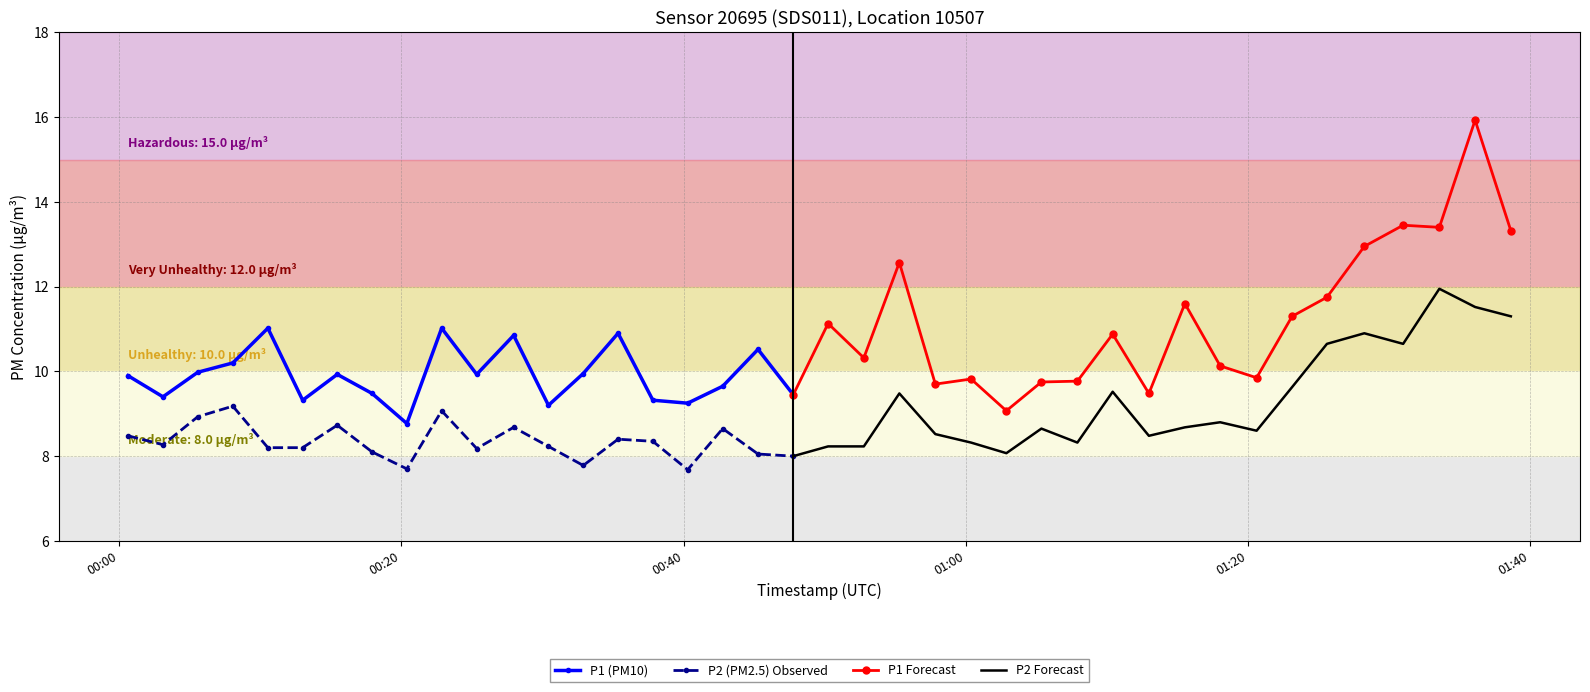

True or false: P2 (PM2.5) Observed and P1 (PM10) cross at least once.

False